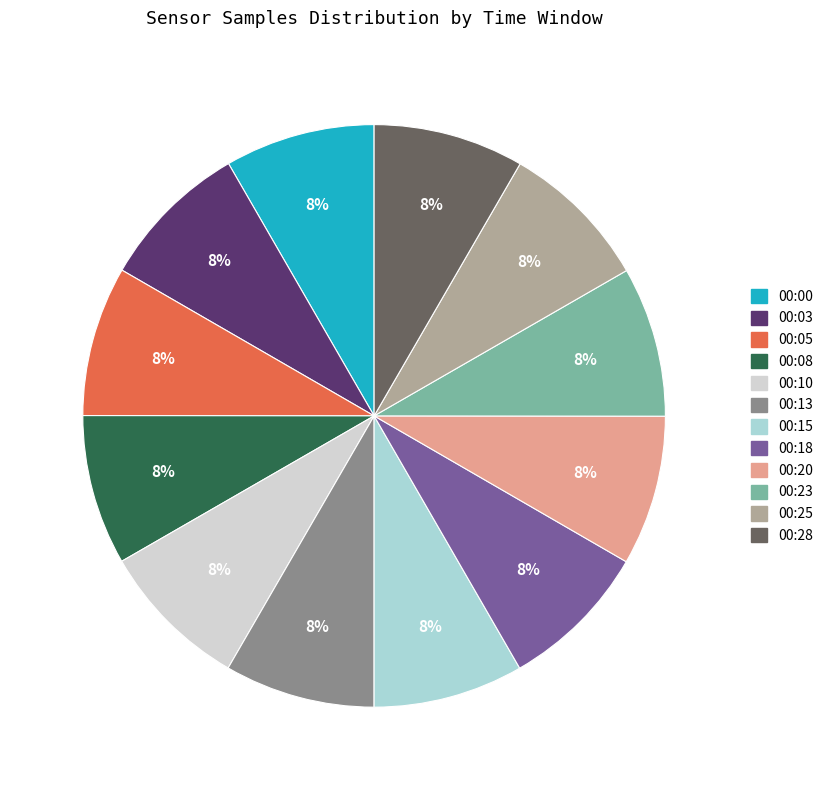

How many slices are in this pie chart?

12